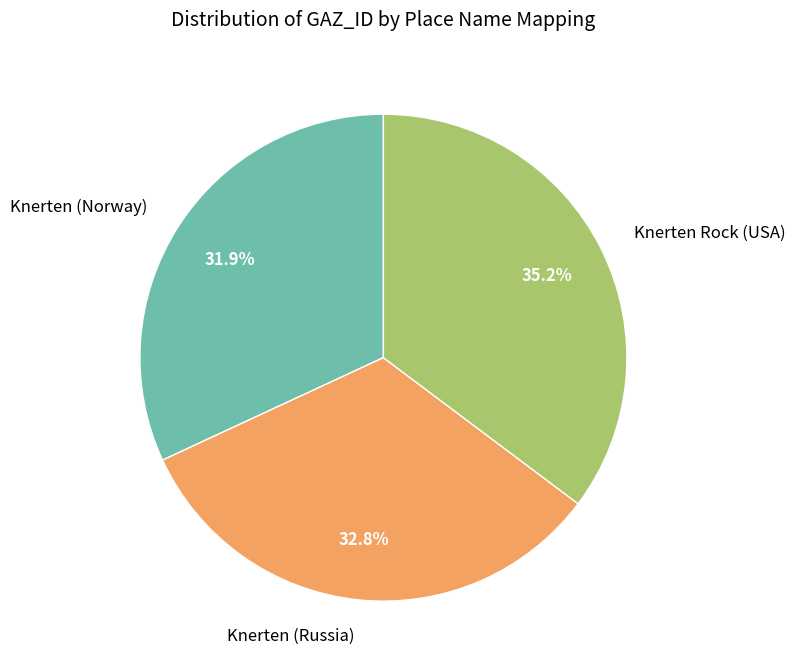

The Knerten Rock (USA) slice represents 35% of the pie. True or false?

True